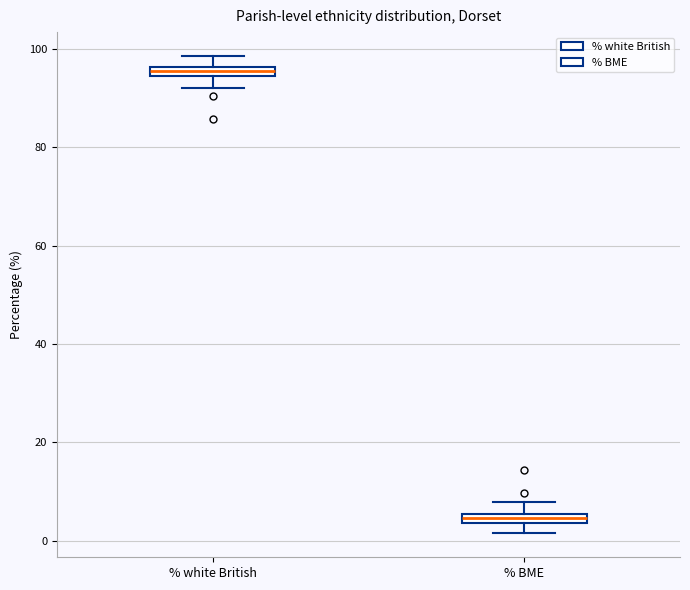

Where does the upper whisker of the box for % white British end on the y-axis? The values are not printed on the chart, so give them approximately, as read against the axis.

98